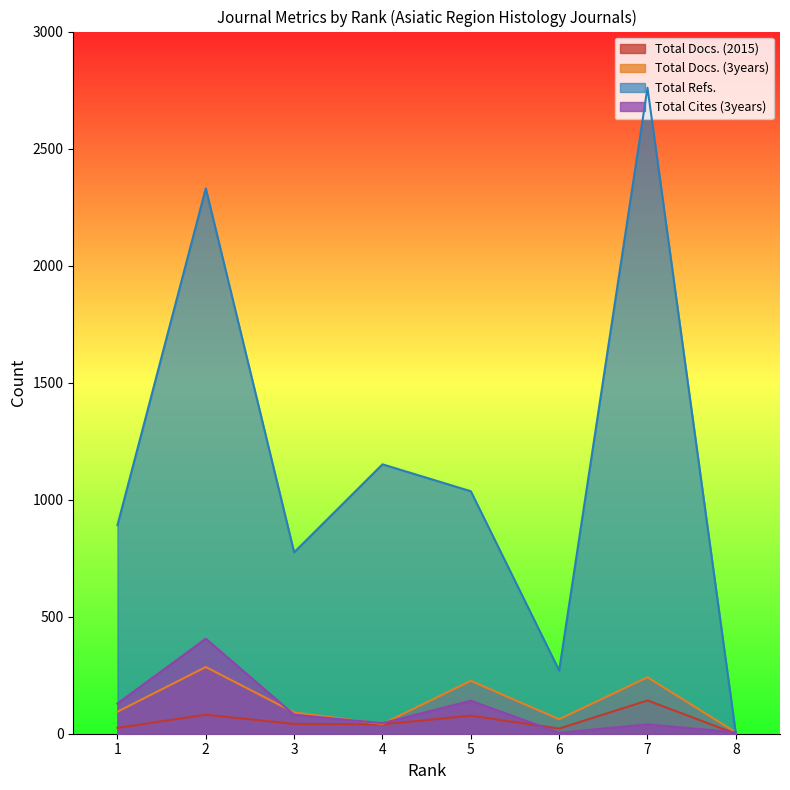

Which category has the highest value in the Total Refs. series?

7